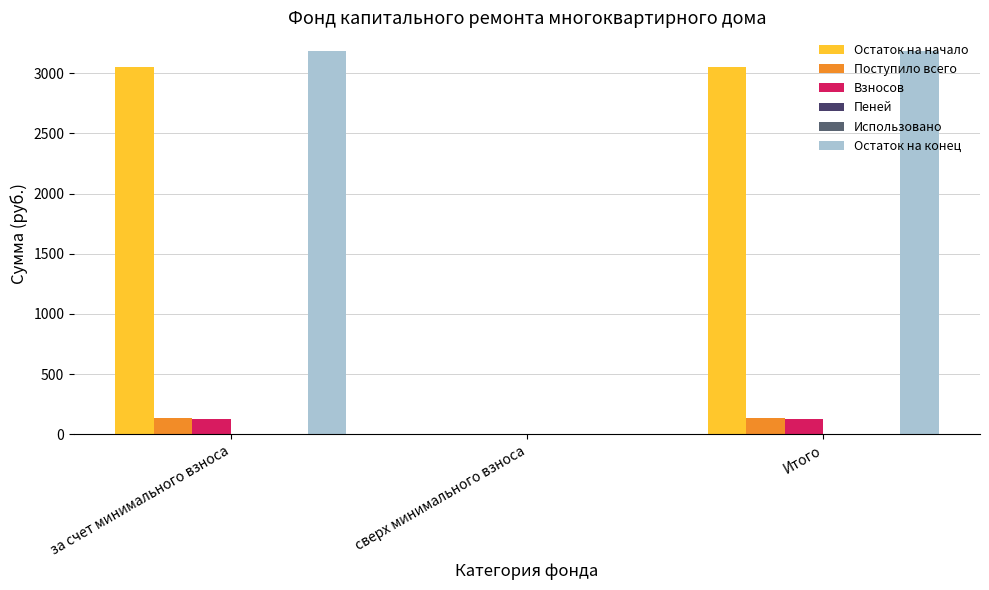

What is the sum of all Взносов values?

258.1